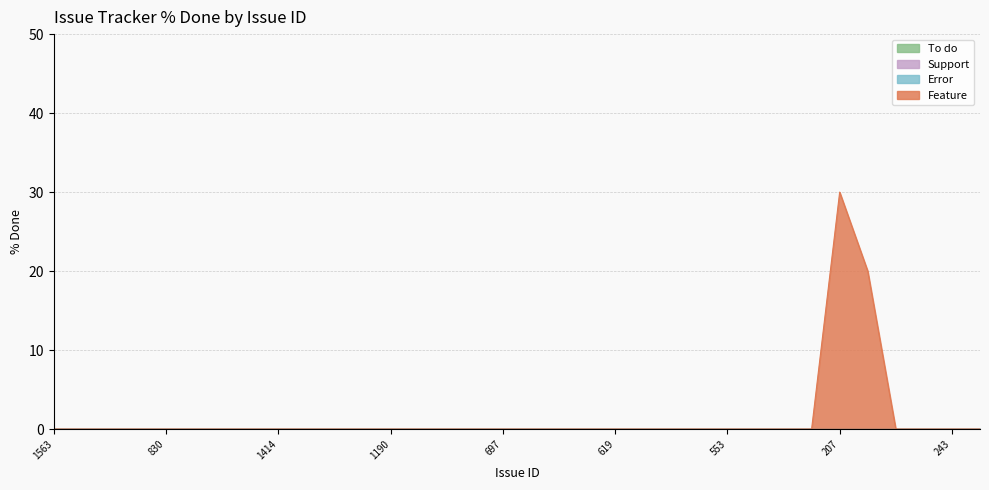

What is the spread (max minus min) of values at 207?

30